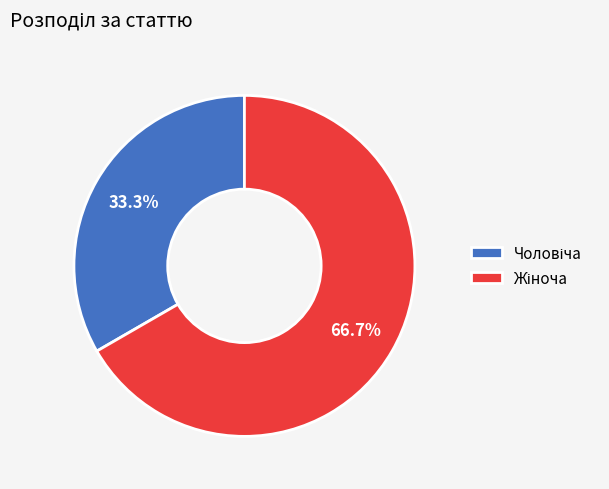

How many segments does this pie chart have?

2